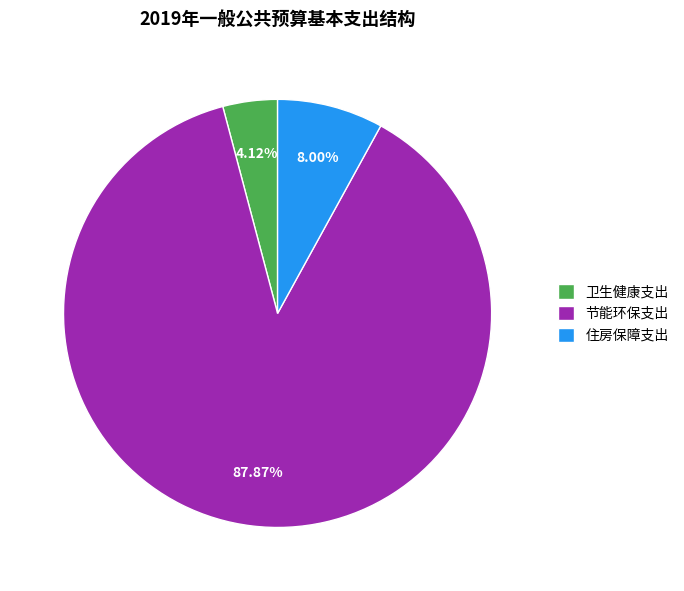

Approximately how many times larger is the value at 节能环保支出 compared to 住房保障支出?

11.0